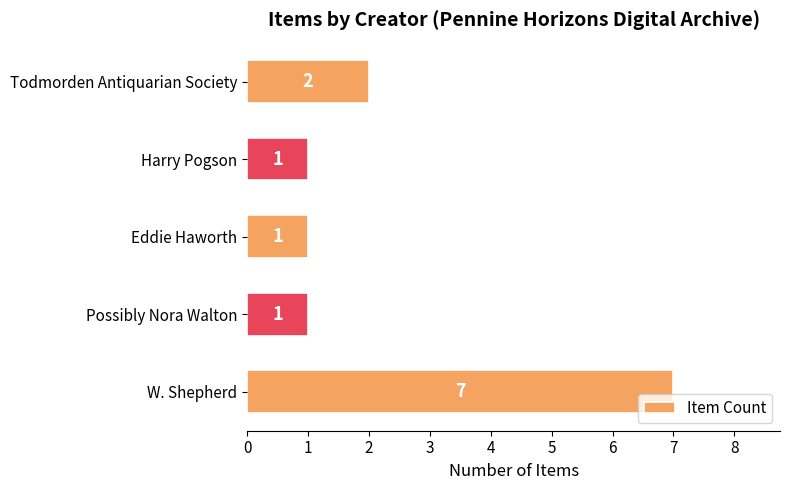

What is the ratio of the value at Todmorden Antiquarian Society to the value at Harry Pogson?

2.0